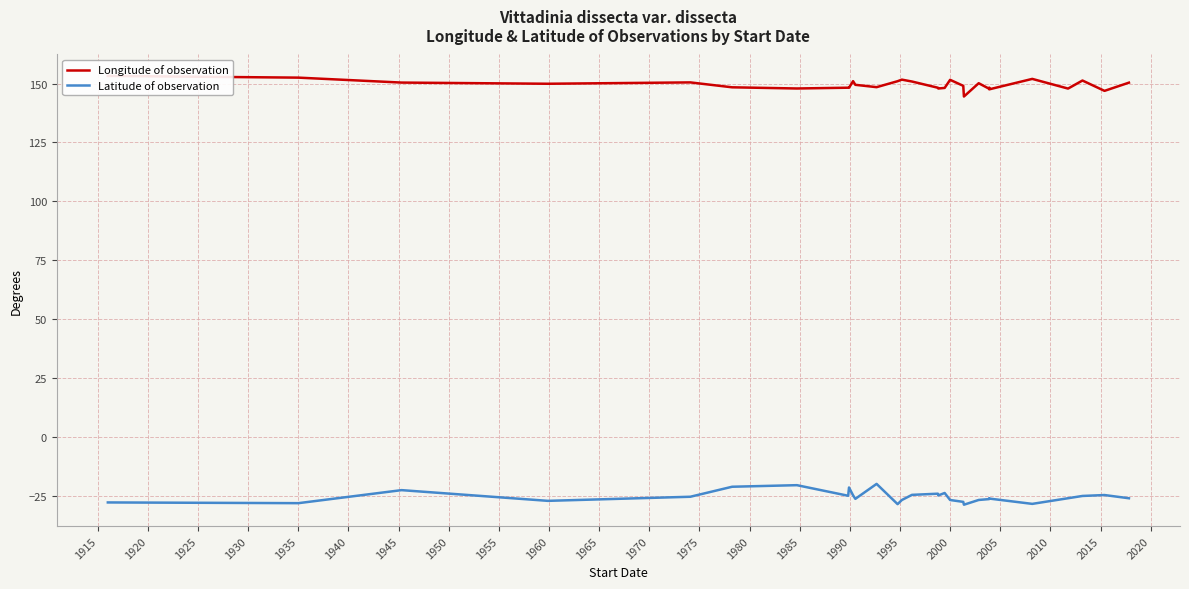

What is the average value of the Latitude of observation series?

-25.5